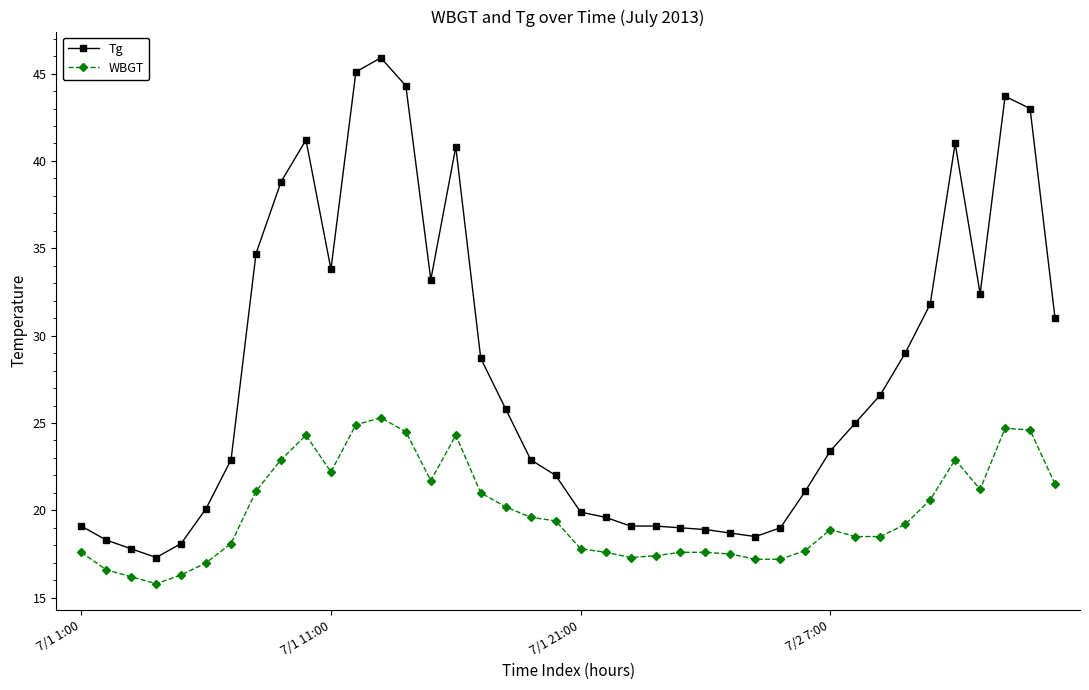

What are all the series names shown in the legend?

Tg, WBGT